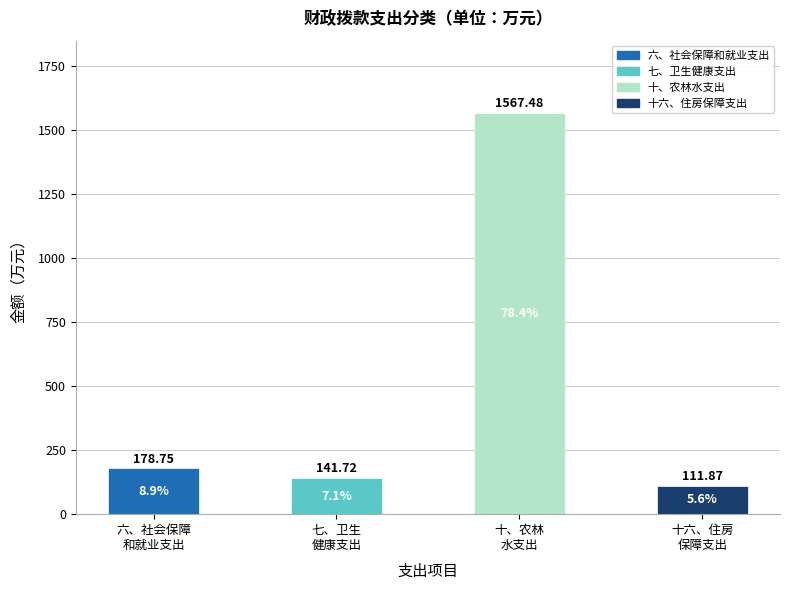

The value at 十、农林
水支出 is 838.5. True or false?

False